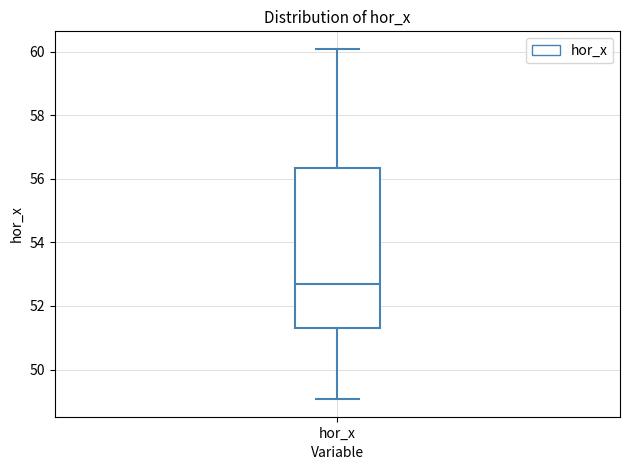

Transcribe this box plot: give where the median line is, the range the box spans, and where the two whiskers end, as read against the y-axis. The values are not printed on the chart, so give them approximately, as read against the axis.

median 52.6, box 51.4 to 56.4, whiskers 49.0 to 60.0